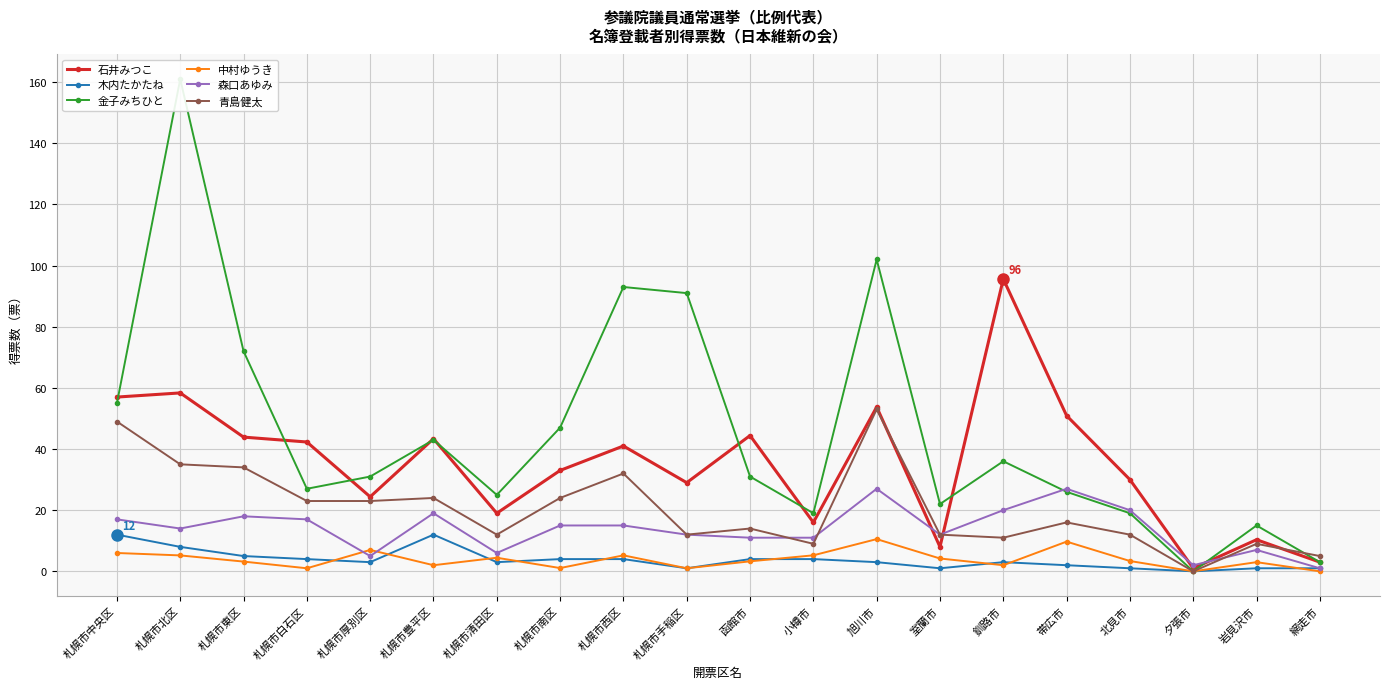

Is it true that 金子みちひと equals 43.3 at 札幌市厚別区?

False